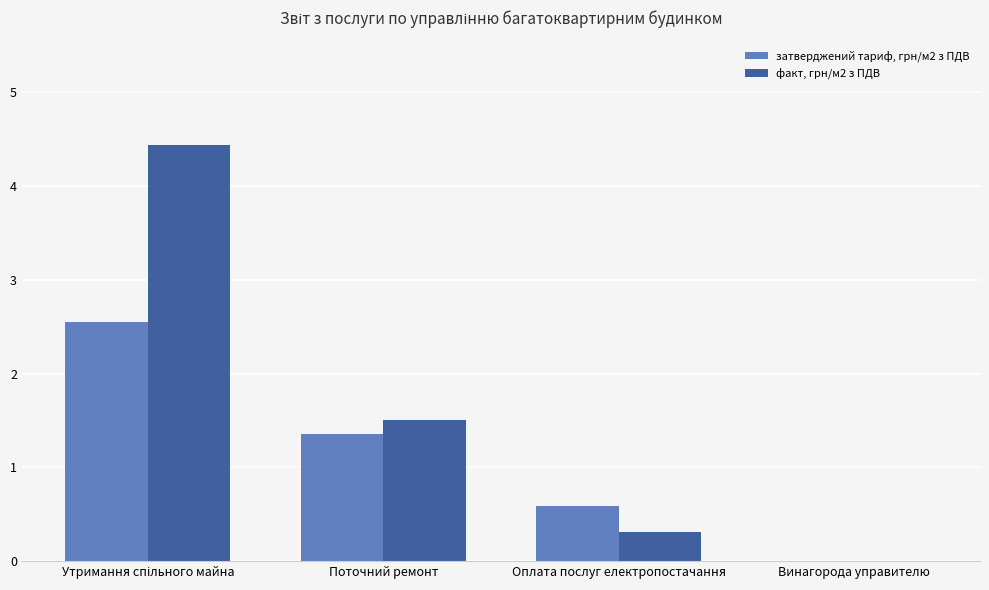

How many data points in затверджений тариф, грн/м2 з ПДВ are above 1?

2